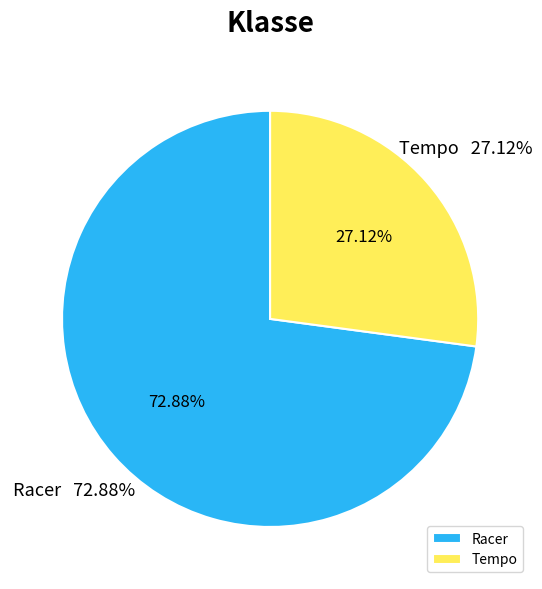

The Racer slice represents 73% of the pie. True or false?

True